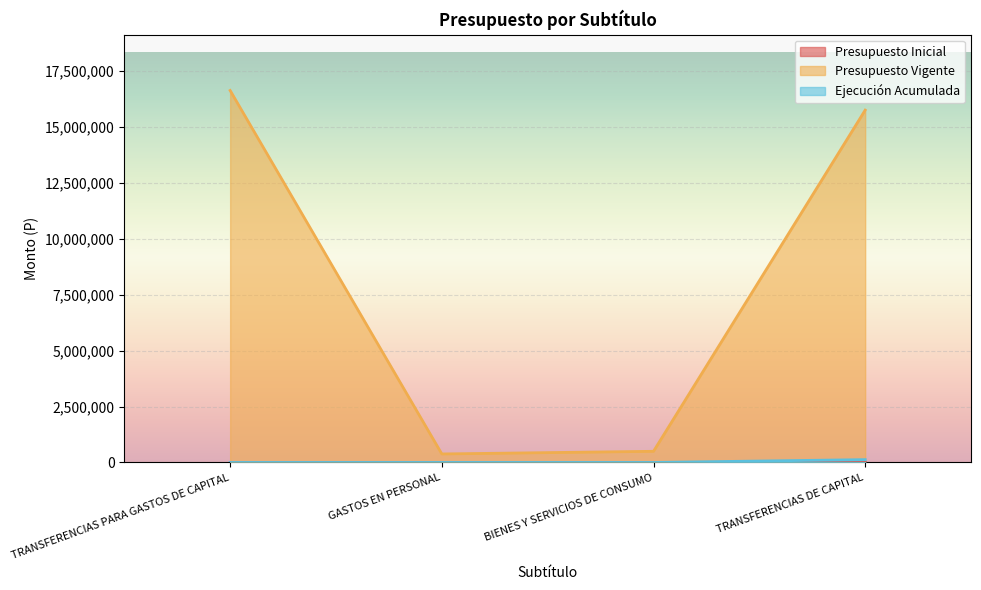

Reading right to left, list all the values displayed in this chart.

Presupuesto Vigente: TRANSFERENCIAS DE CAPITAL=15750618	BIENES Y SERVICIOS DE CONSUMO=498200	GASTOS EN PERSONAL=379445	TRANSFERENCIAS PARA GASTOS DE CAPITAL=16628263
Ejecución Acumulada: TRANSFERENCIAS DE CAPITAL=125911	BIENES Y SERVICIOS DE CONSUMO=0	GASTOS EN PERSONAL=0	TRANSFERENCIAS PARA GASTOS DE CAPITAL=0